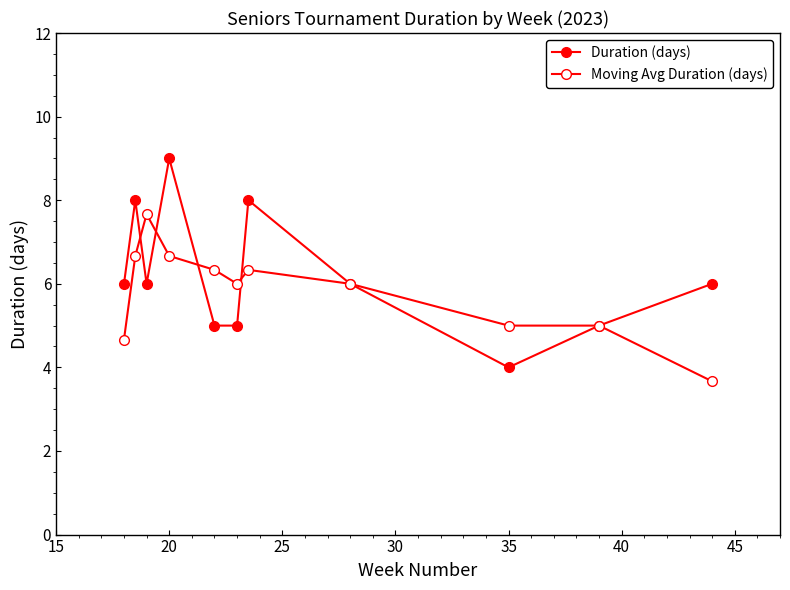

Which series ends up on top after the final intersection of Duration (days) and Moving Avg Duration (days)?

Moving Avg Duration (days)